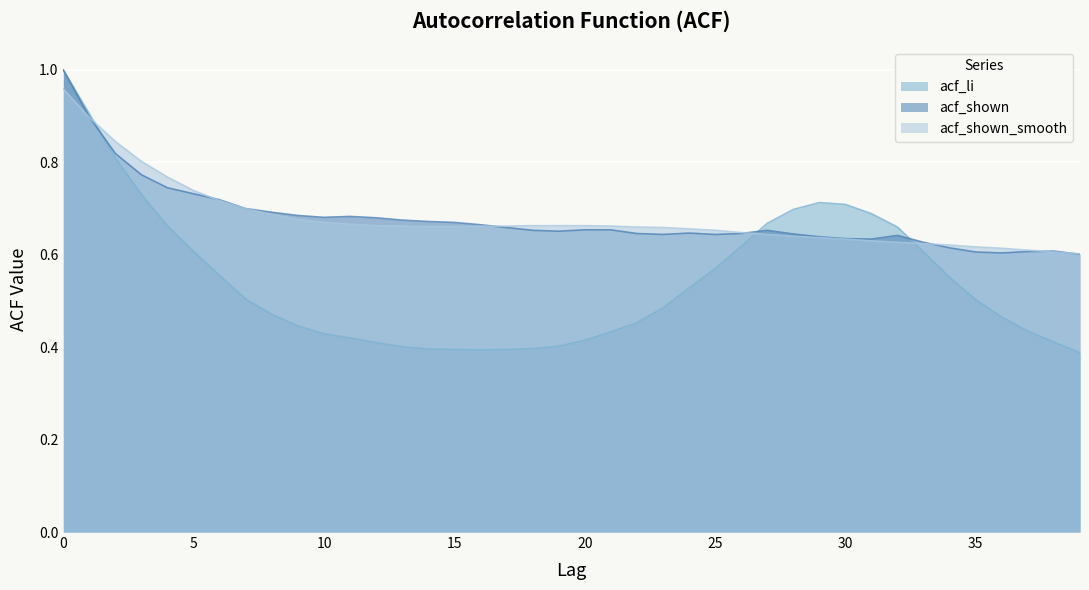

What is the difference between the maximum and minimum values in the acf_shown series?

0.4